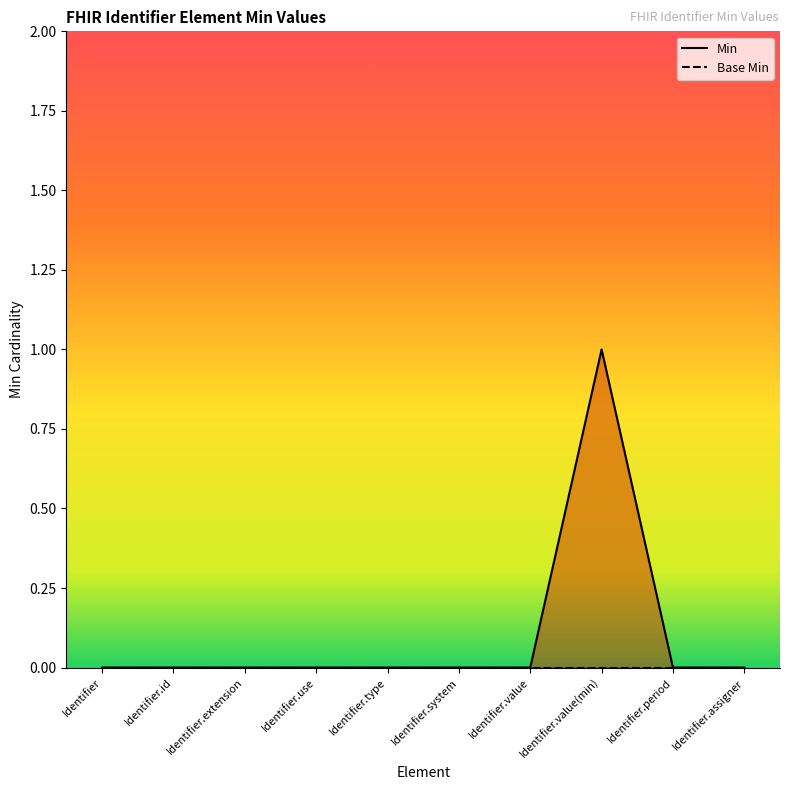

What is the sum of all values?

1